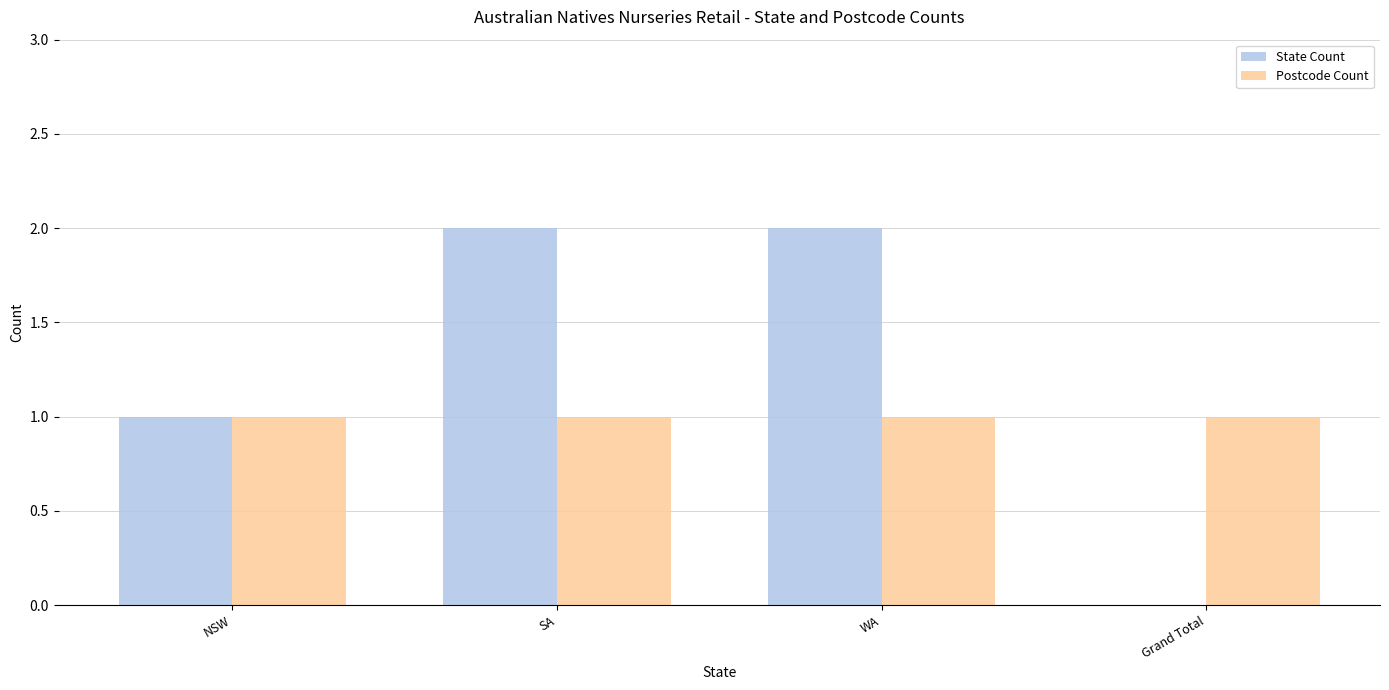

What is the sum of all State Count values?

5